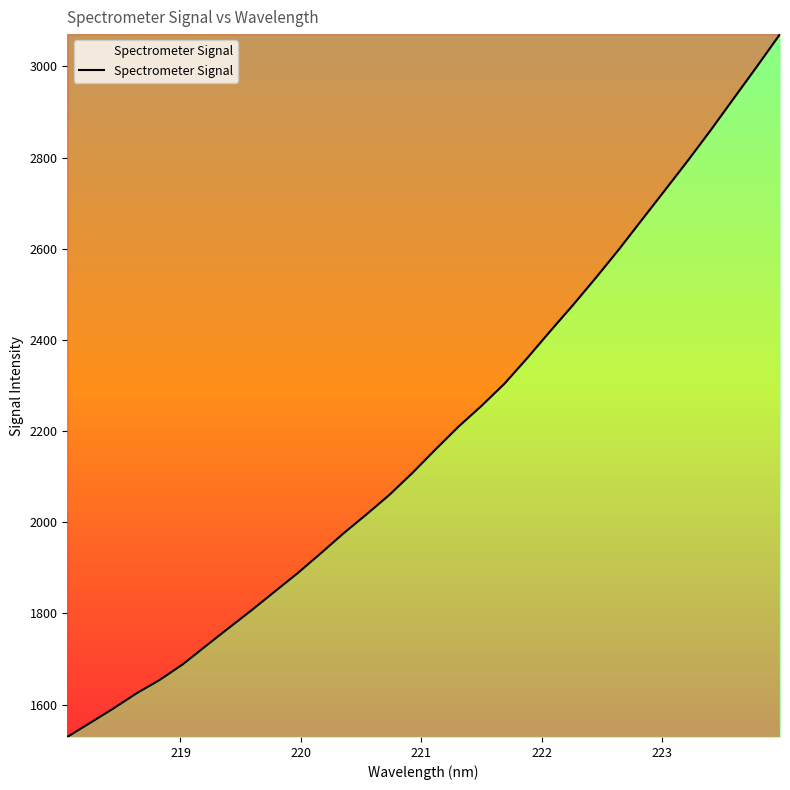

What is the smallest value displayed?

1528.9